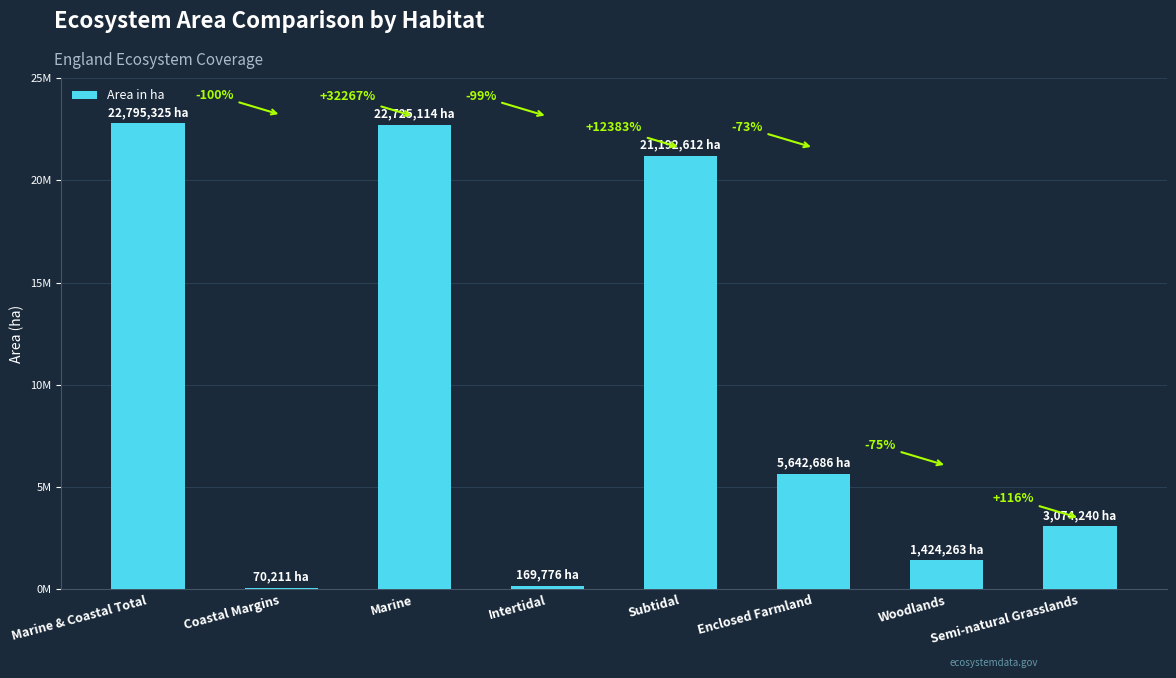

What is the sum of the values at Coastal Margins and Semi-natural Grasslands?

3144450.7